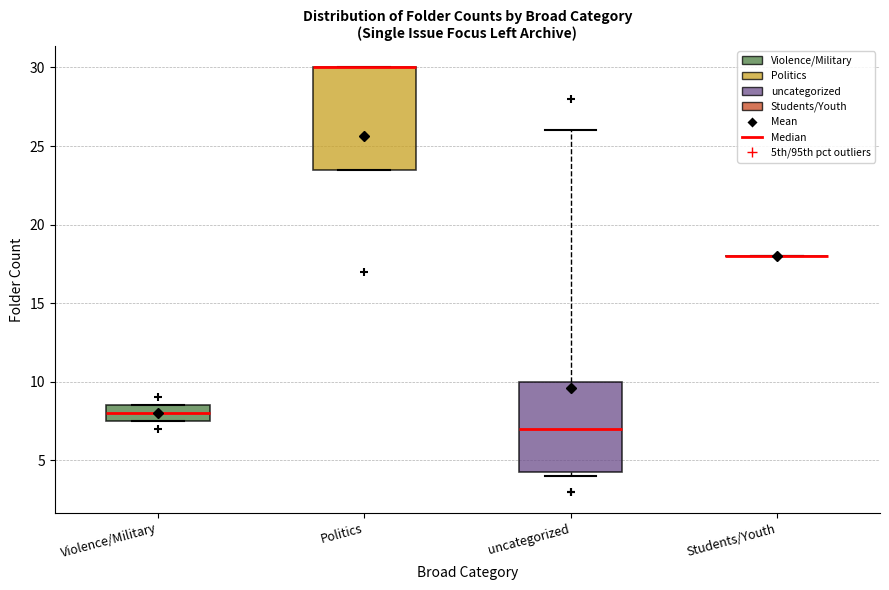

Comparing the boxes themselves (not the whiskers), which one is the tallest?

Politics